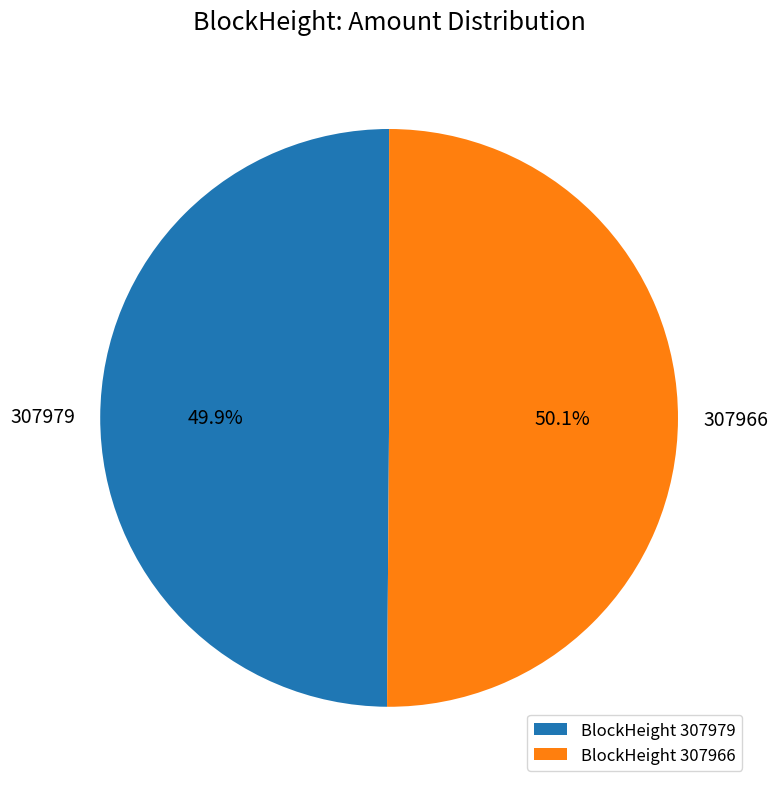

What percentage do BlockHeight 307966 and BlockHeight 307979 together represent?

100.0%